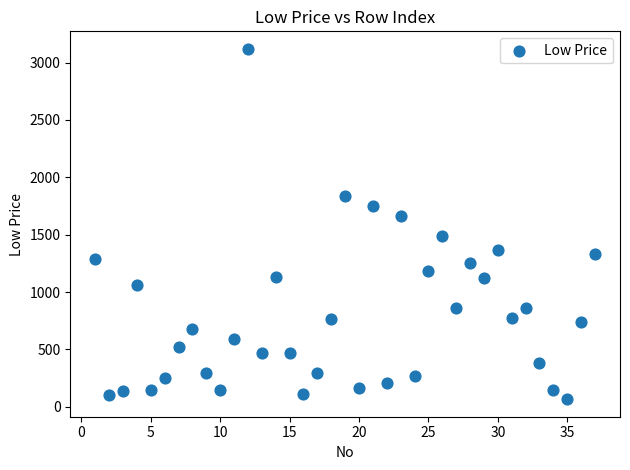

What is the range of X values (max minus min)?

36